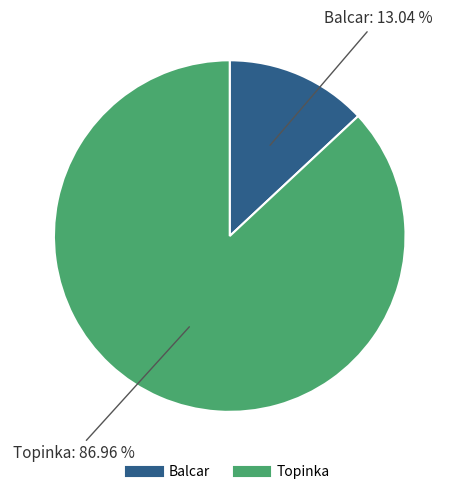

What percentage do Balcar and Topinka together represent?

100.0%